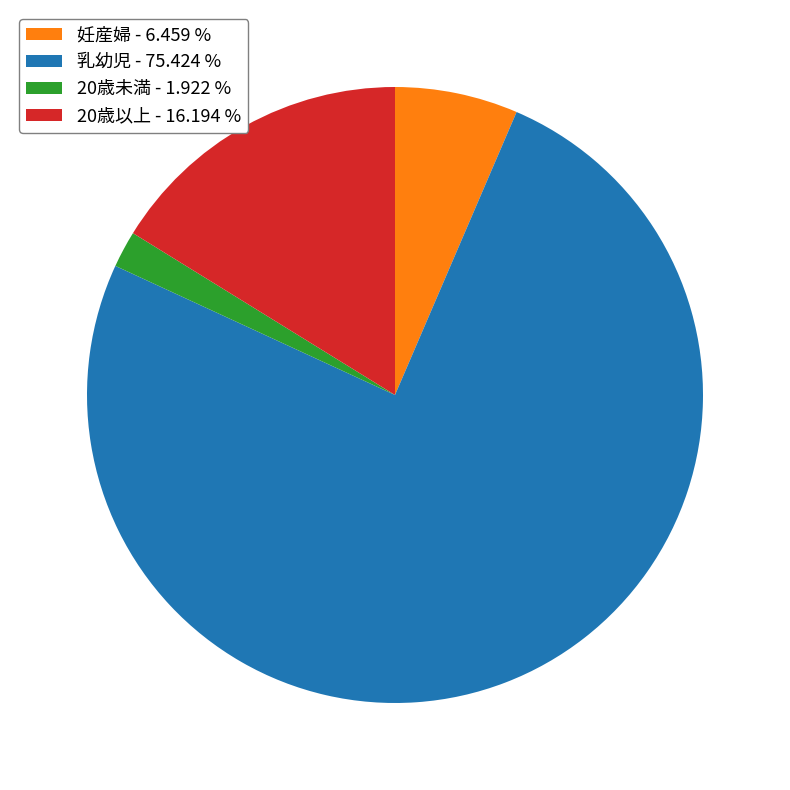

What is the majority slice?

乳幼児